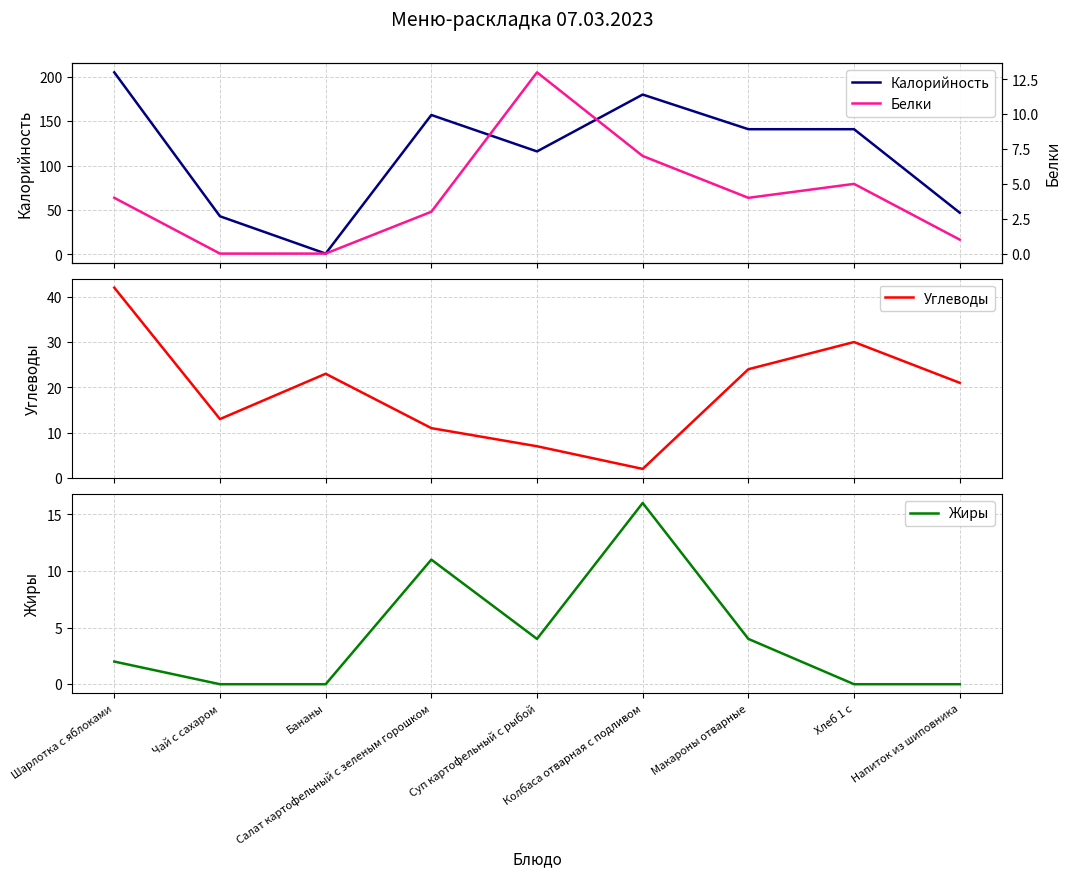

What is the difference between the Углеводы values at Суп картофельный с рыбой and Хлеб 1 с?

23